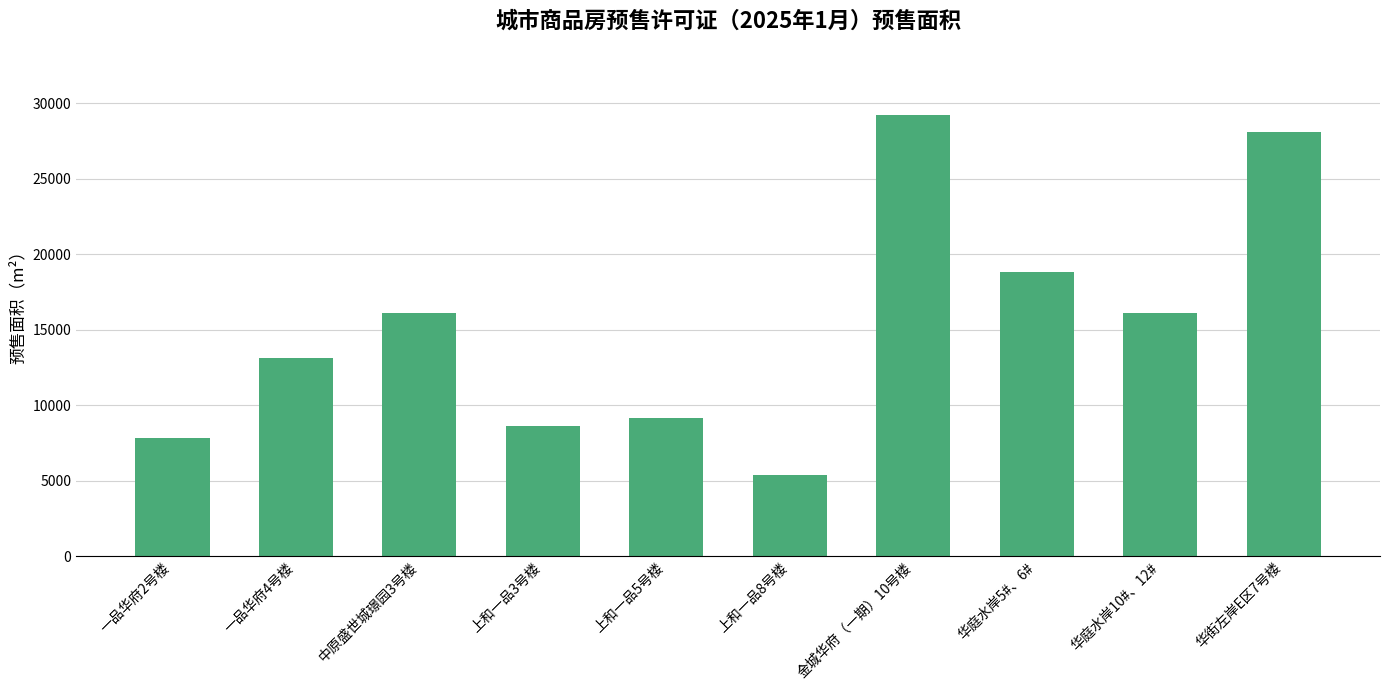

The value at 中原盛世城璟园3号楼 is 22949.1. True or false?

False